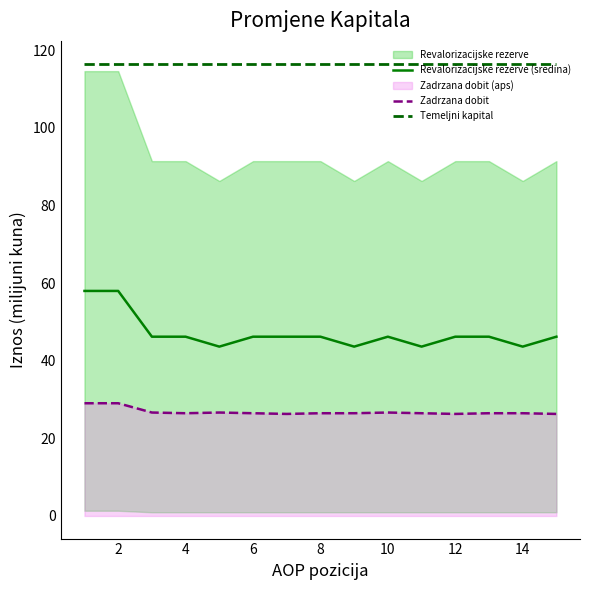

Is the value of Zadrzana dobit at 2 greater than the value of Revalorizacijske rezerve (sredina) at 2?

No